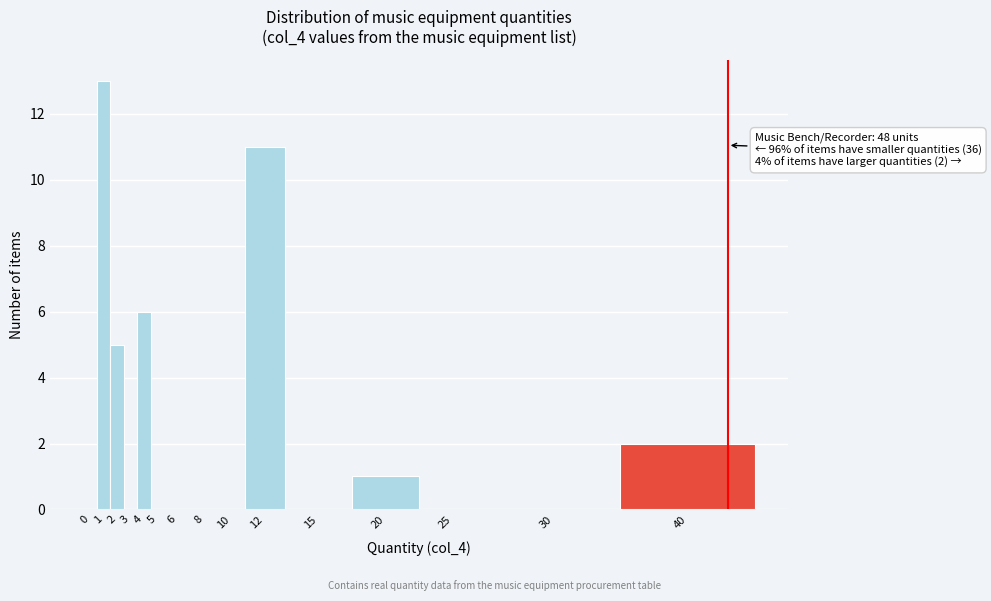

Reading left to right, list all the values displayed in this chart.

0=0	1=13	2=5	3=0	4=6	5=0	6=0	8=0	10=0	12=11	15=0	20=1	25=0	30=0	40=2